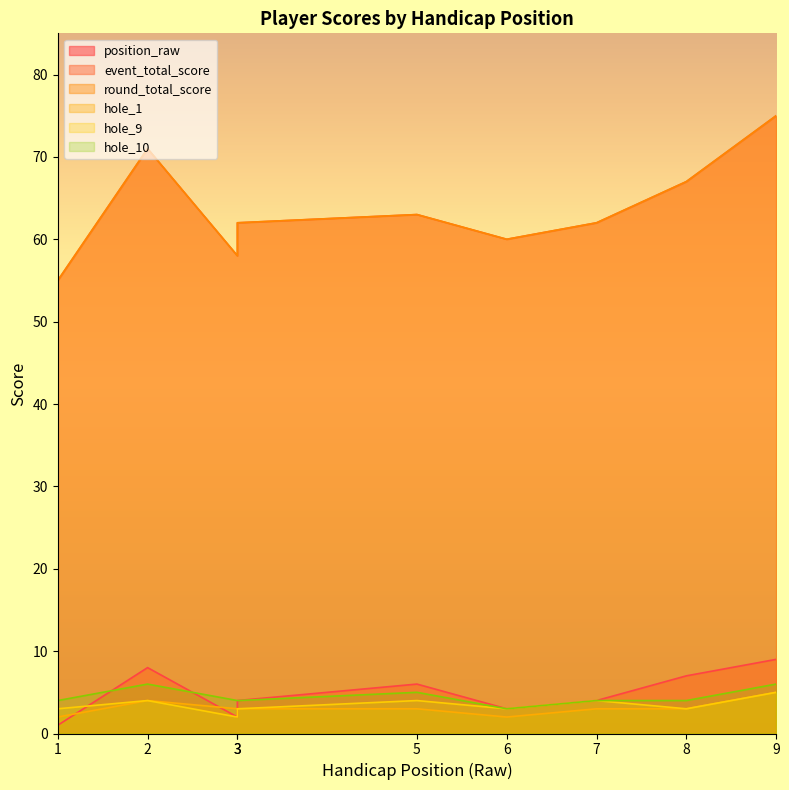

True or false: hole_10 and round_total_score intersect in this chart.

False